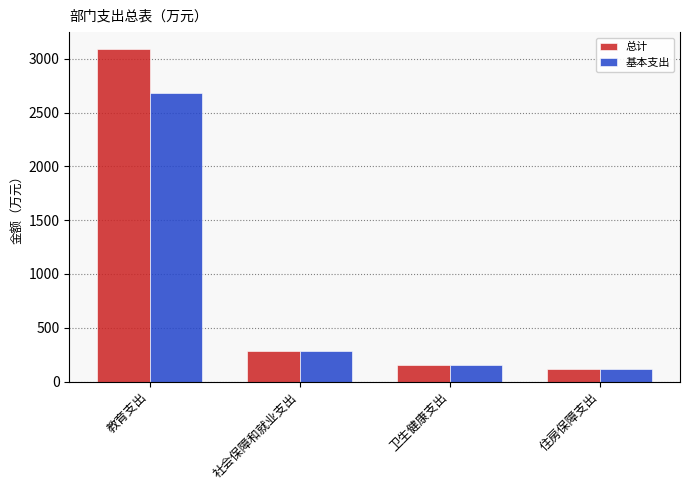

Which category has the lowest value in the 总计 series?

住房保障支出